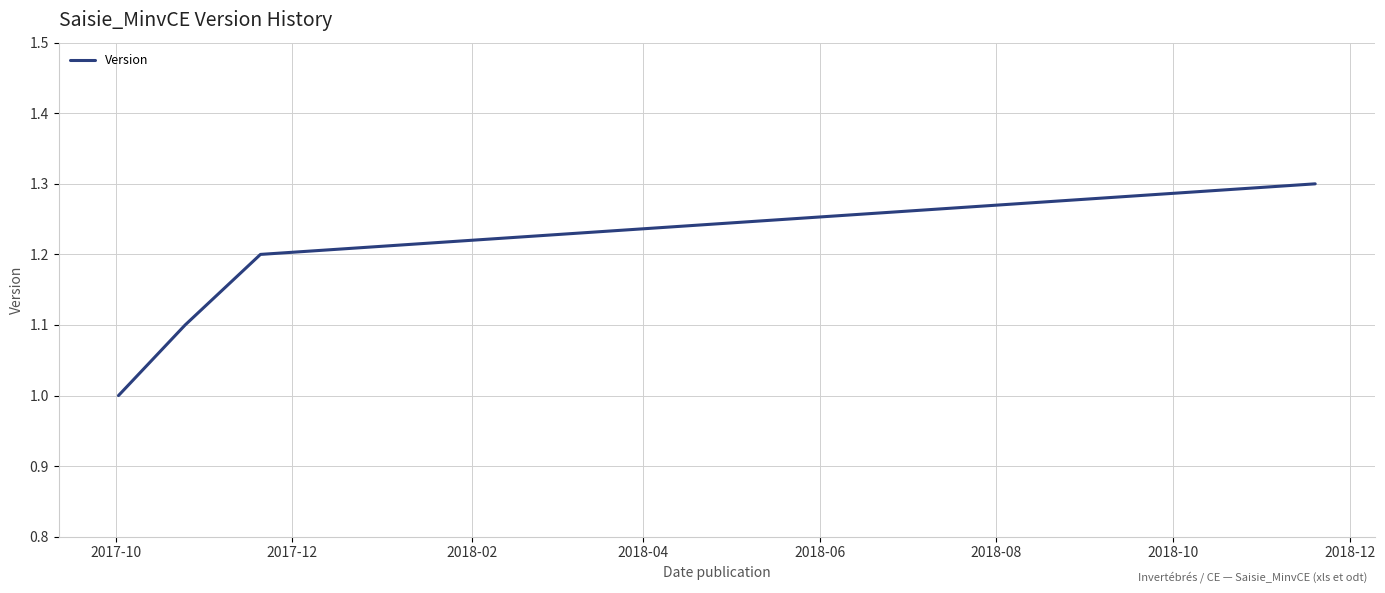

True or false: the data has more than 0 interior local peaks.

False